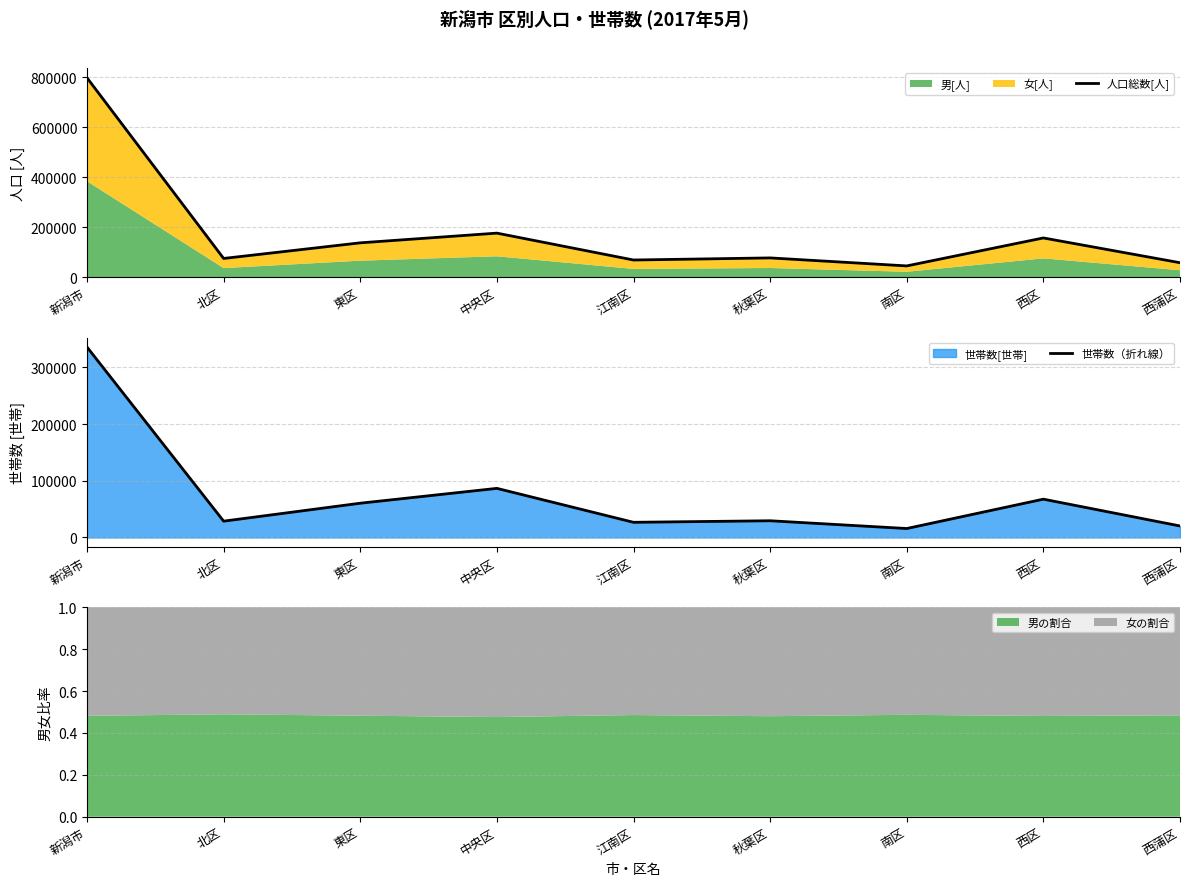

Read the 世帯数（折れ線） value at 西蒲区, to the nearest 10.

20290